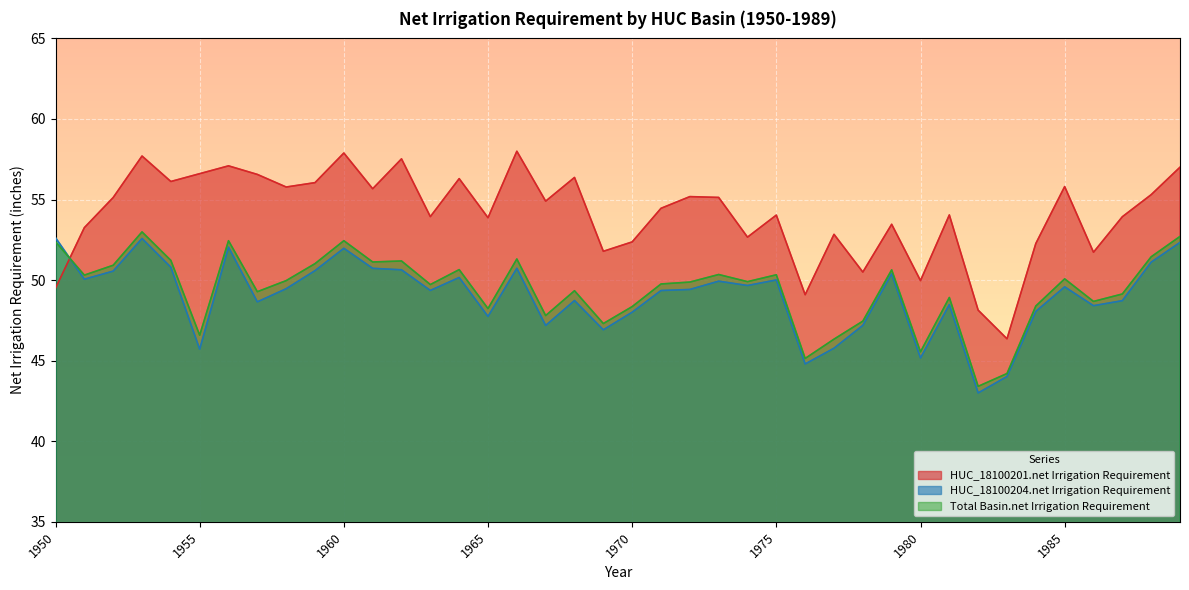

At which category does Total Basin.net Irrigation Requirement reach its first local peak?

1953